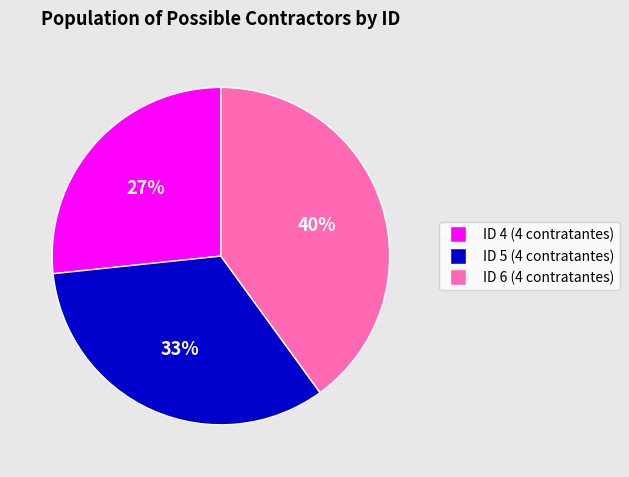

Rank the categories by value from highest to lowest.

ID 6 (4 contratantes), ID 5 (4 contratantes), ID 4 (4 contratantes)